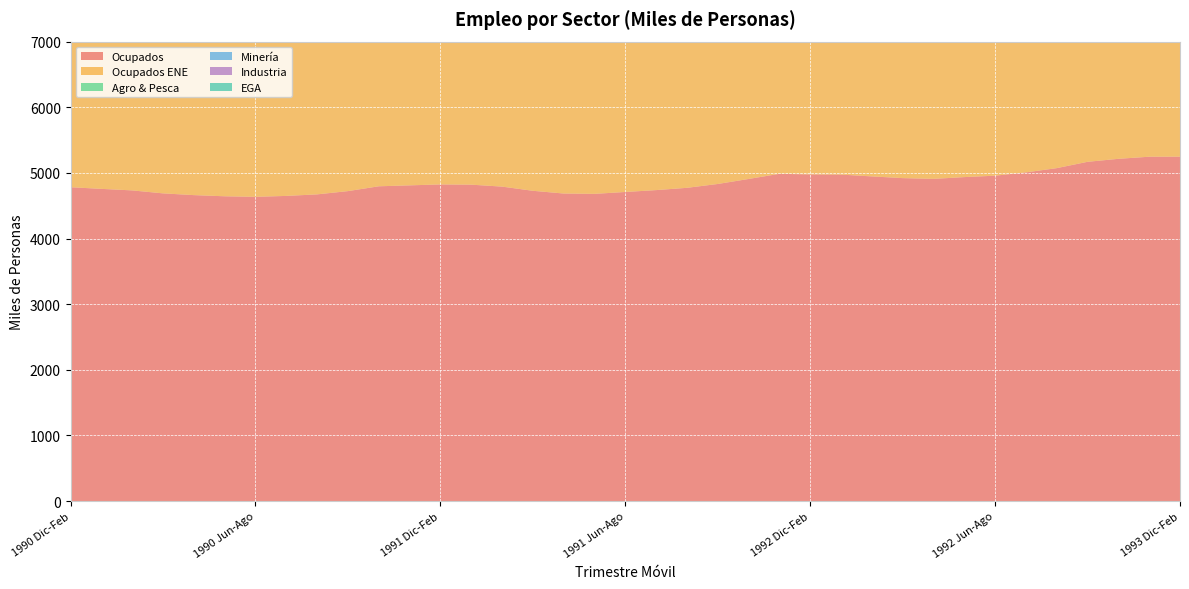

Reading left to right, transcribe all the data shown in this chart.

Ocupados: 4781.8	4756.8	4733.5	4688.3	4661.6	4643.8	4635.6	4649.5	4672.9	4722.4	4796.0	4810.3	4824.2	4820.8	4791.2	4727.6	4685.9	4680.7	4709.3	4737.9	4772.5	4831.1	4907.4	4986.0	4977.2	4974.2	4946.8	4920.5	4908.9	4936.0	4957.6	5008.1	5072.5	5168.9	5214.4	5246.5	5247.5
Ocupados ENE: 4512.2	4488.6	4466.6	4423.9	4398.8	4382.0	4374.2	4387.3	4409.4	4456.2	4525.5	4539.0	4552.2	4549.0	4521.1	4461.0	4421.7	4416.8	4443.8	4470.7	4503.4	4558.6	4630.7	4704.8	4696.5	4693.7	4667.8	4643.1	4632.1	4657.6	4678.0	4725.7	4786.5	4877.4	4920.4	4950.6	4951.6
Agro & Pesca: 933.1	938.4	931.0	910.8	875.2	839.7	821.2	818.7	828.6	849.6	887.0	927.6	943.1	941.5	928.9	920.1	882.4	849.1	822.9	833.5	838.5	861.6	879.8	949.0	960.4	952.1	934.5	896.9	863.6	845.0	845.9	853.7	879.8	915.9	942.4	949.9	947.4
Minería: 158.1	160.9	160.7	160.3	160.0	162.9	161.3	162.6	161.7	158.5	158.6	154.8	158.1	157.3	158.3	159.9	157.9	155.7	150.6	146.8	145.3	148.5	148.3	144.2	137.9	138.7	139.2	141.9	138.3	139.3	140.7	139.1	132.1	127.3	128.2	130.4	131.7
Industria: 694.3	690.9	690.5	679.8	691.2	687.8	690.0	676.5	671.1	674.3	667.1	671.4	661.3	666.8	676.0	689.3	690.9	688.0	690.0	701.1	703.6	702.6	697.3	714.6	724.6	710.8	715.7	709.6	716.6	716.8	724.3	733.7	742.4	745.3	764.9	763.7	767.2
EGA: 37.6	39.1	40.8	40.1	39.4	37.8	36.2	37.7	39.5	39.0	36.9	37.9	41.8	42.8	41.5	40.0	45.5	42.1	40.6	40.2	46.5	44.5	42.2	37.8	40.5	45.2	42.7	43.6	44.5	43.4	41.6	39.8	43.2	43.0	41.2	44.7	49.7